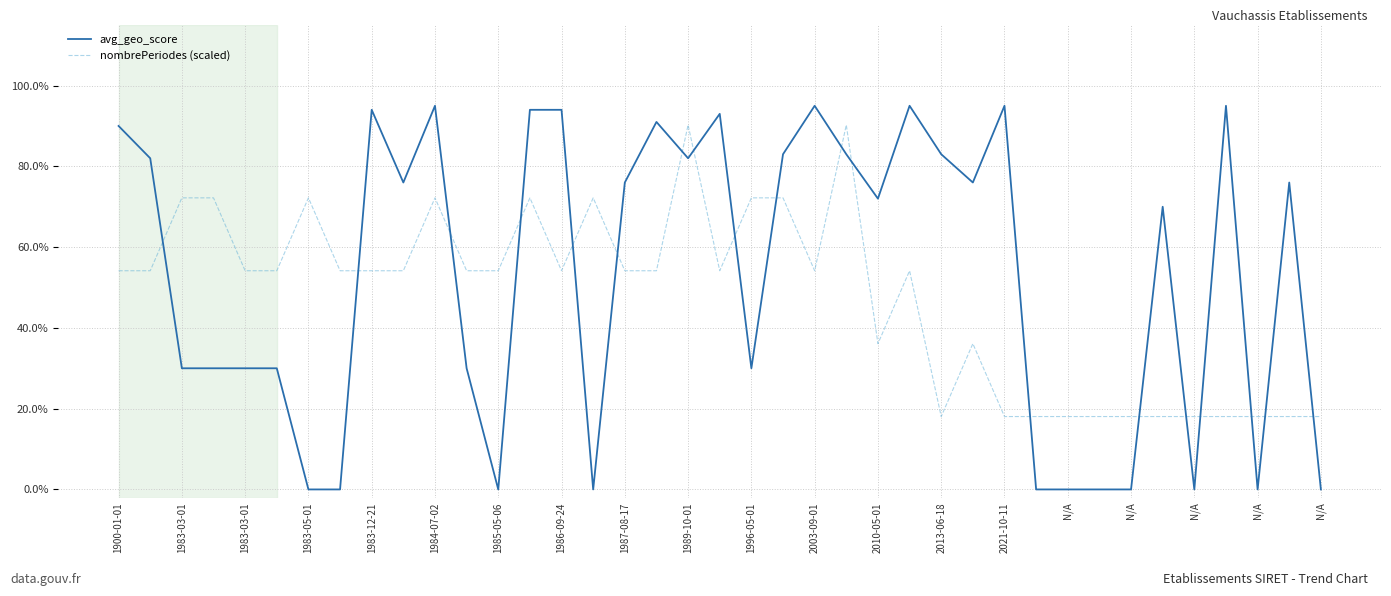

Reading left to right, extract all data points from this chart.

avg_geo_score: 0.9	0.8	0.3	0.3	0.3	0.3	0.0	0.0	0.9	0.8	0.9	0.3	0.0	0.9	0.9	0.0	0.8	0.9	0.8	0.9	0.3	0.8	0.9	0.8	0.7	0.9	0.8	0.8	0.9	0.0	0.0	0.0	0.0	0.7	0.0	0.9	0.0	0.8	0.0
nombrePeriodes (scaled): 0.5	0.5	0.7	0.7	0.5	0.5	0.7	0.5	0.5	0.5	0.7	0.5	0.5	0.7	0.5	0.7	0.5	0.5	0.9	0.5	0.7	0.7	0.5	0.9	0.4	0.5	0.2	0.4	0.2	0.2	0.2	0.2	0.2	0.2	0.2	0.2	0.2	0.2	0.2